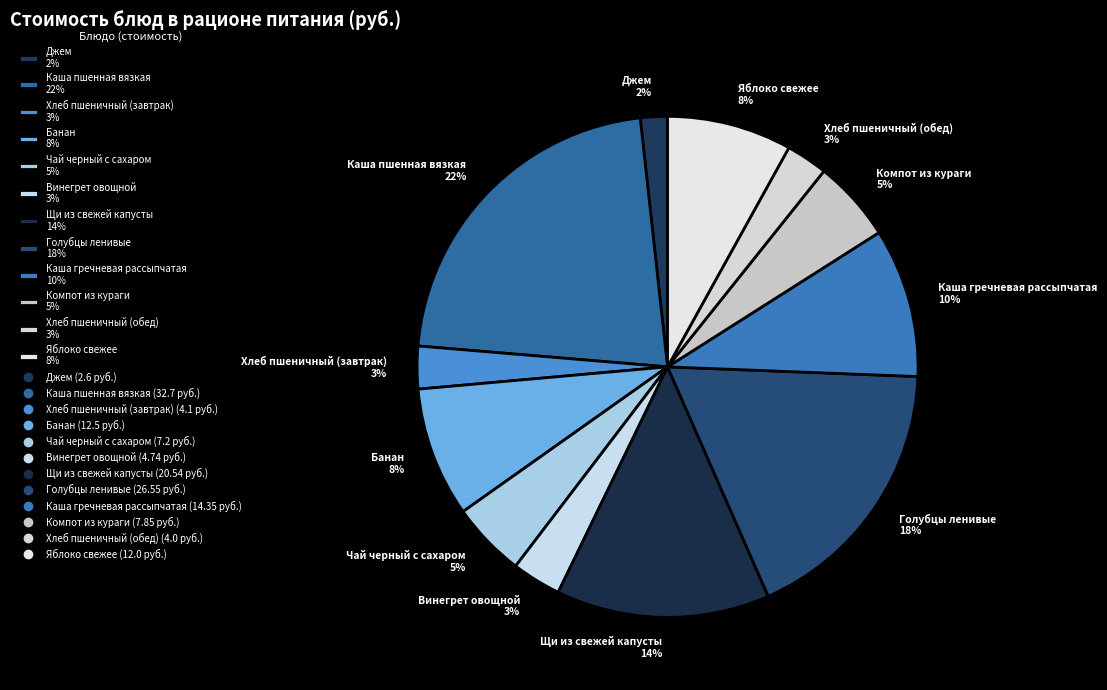

Is the sum of Банан 8% and Чай черный с сахаром 5% greater than half?

No